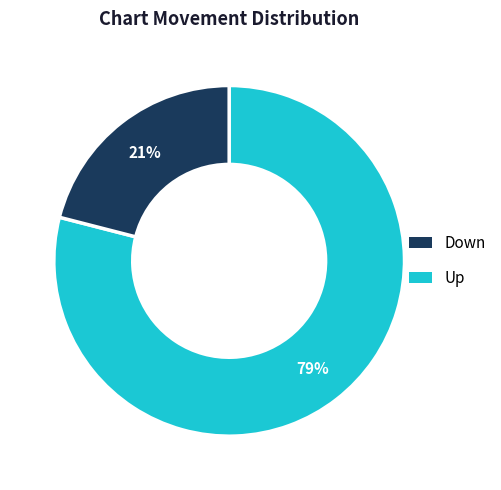

To the nearest percent, what is the average slice percentage?

50%